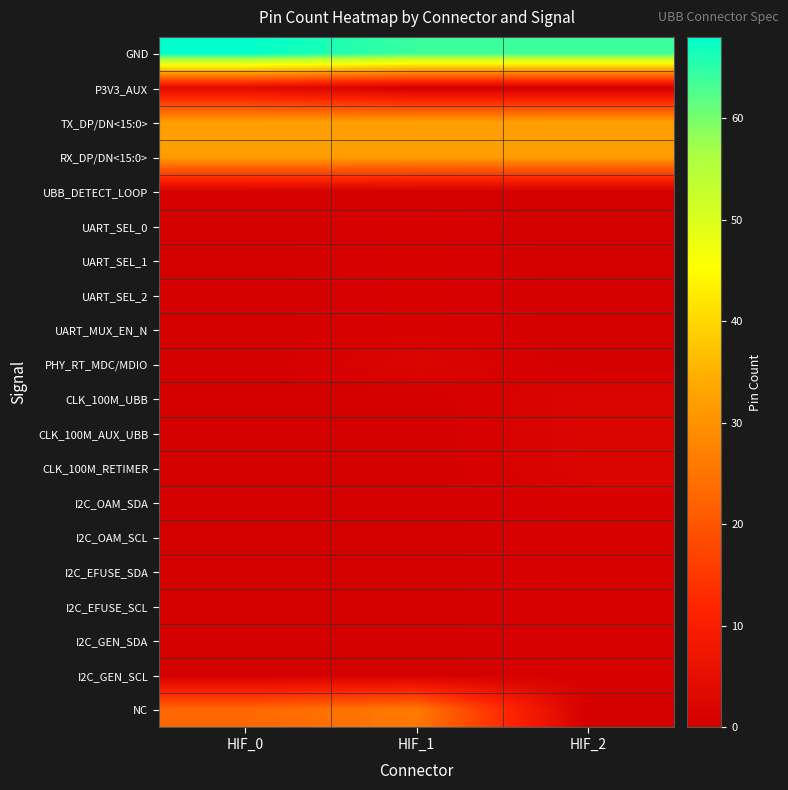

Reading left to right, what are all the values shown in this chart?

GND: HIF_0=68	HIF_1=64	HIF_2=64
P3V3_AUX: HIF_0=4	HIF_1=0	HIF_2=0
TX_DP/DN<15:0>: HIF_0=32	HIF_1=32	HIF_2=32
RX_DP/DN<15:0>: HIF_0=32	HIF_1=32	HIF_2=32
UBB_DETECT_LOOP: HIF_0=1	HIF_1=0	HIF_2=0
UART_SEL_0: HIF_0=0	HIF_1=1	HIF_2=0
UART_SEL_1: HIF_0=0	HIF_1=1	HIF_2=0
UART_SEL_2: HIF_0=0	HIF_1=1	HIF_2=0
UART_MUX_EN_N: HIF_0=0	HIF_1=1	HIF_2=0
PHY_RT_MDC/MDIO: HIF_0=0	HIF_1=2	HIF_2=0
CLK_100M_UBB: HIF_0=0	HIF_1=0	HIF_2=2
CLK_100M_AUX_UBB: HIF_0=0	HIF_1=0	HIF_2=2
CLK_100M_RETIMER: HIF_0=0	HIF_1=0	HIF_2=2
I2C_OAM_SDA: HIF_0=0	HIF_1=0	HIF_2=1
I2C_OAM_SCL: HIF_0=0	HIF_1=0	HIF_2=1
I2C_EFUSE_SDA: HIF_0=0	HIF_1=0	HIF_2=1
I2C_EFUSE_SCL: HIF_0=0	HIF_1=0	HIF_2=1
I2C_GEN_SDA: HIF_0=0	HIF_1=0	HIF_2=1
I2C_GEN_SCL: HIF_0=0	HIF_1=0	HIF_2=1
NC: HIF_0=23	HIF_1=26	HIF_2=0